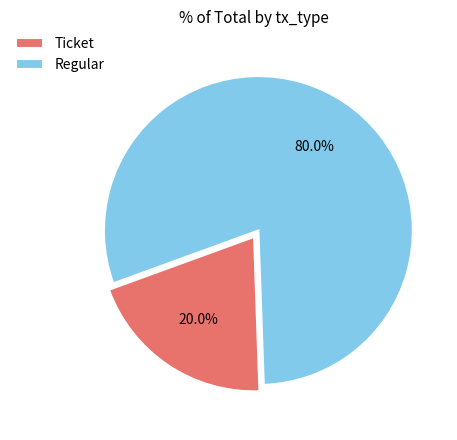

To the nearest percent, what is the combined percentage of Ticket and Regular?

100%